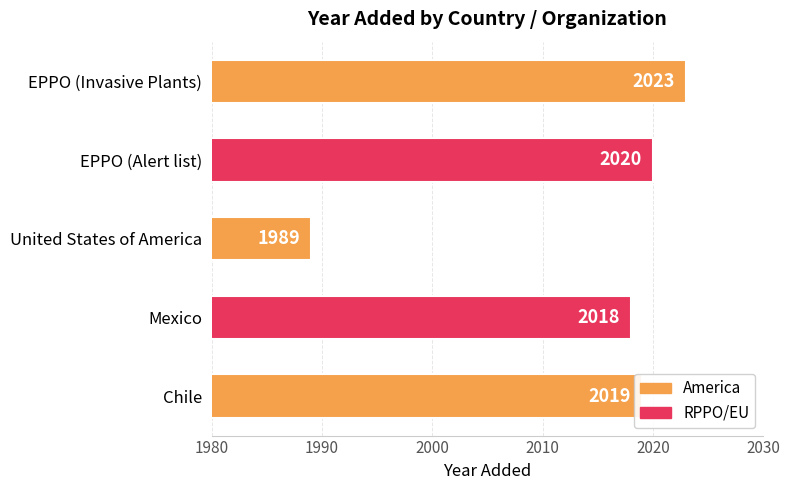

What is the difference between the maximum and minimum values?

34